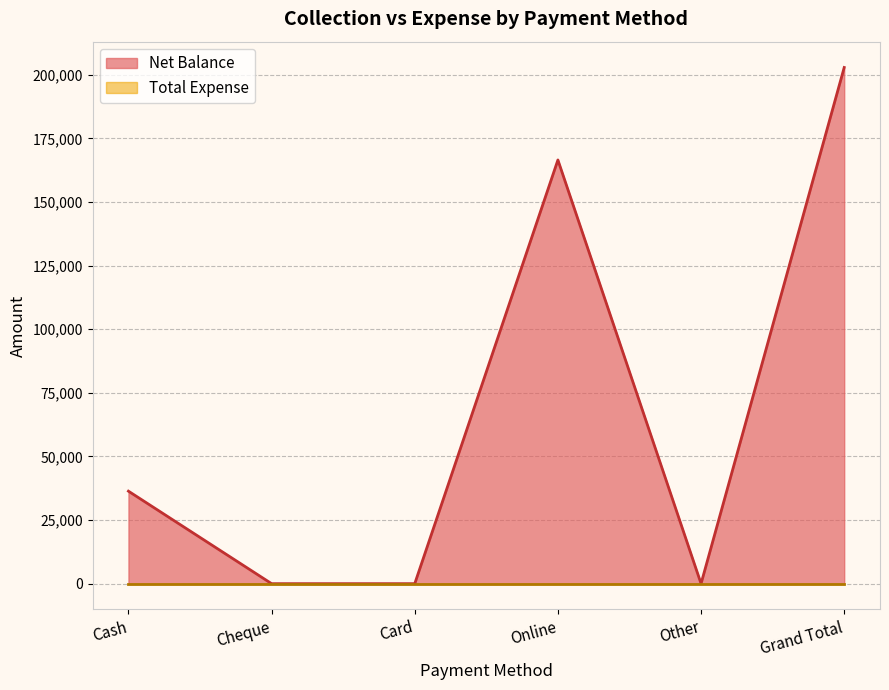

Is it true that the value at Cheque is 0?

True